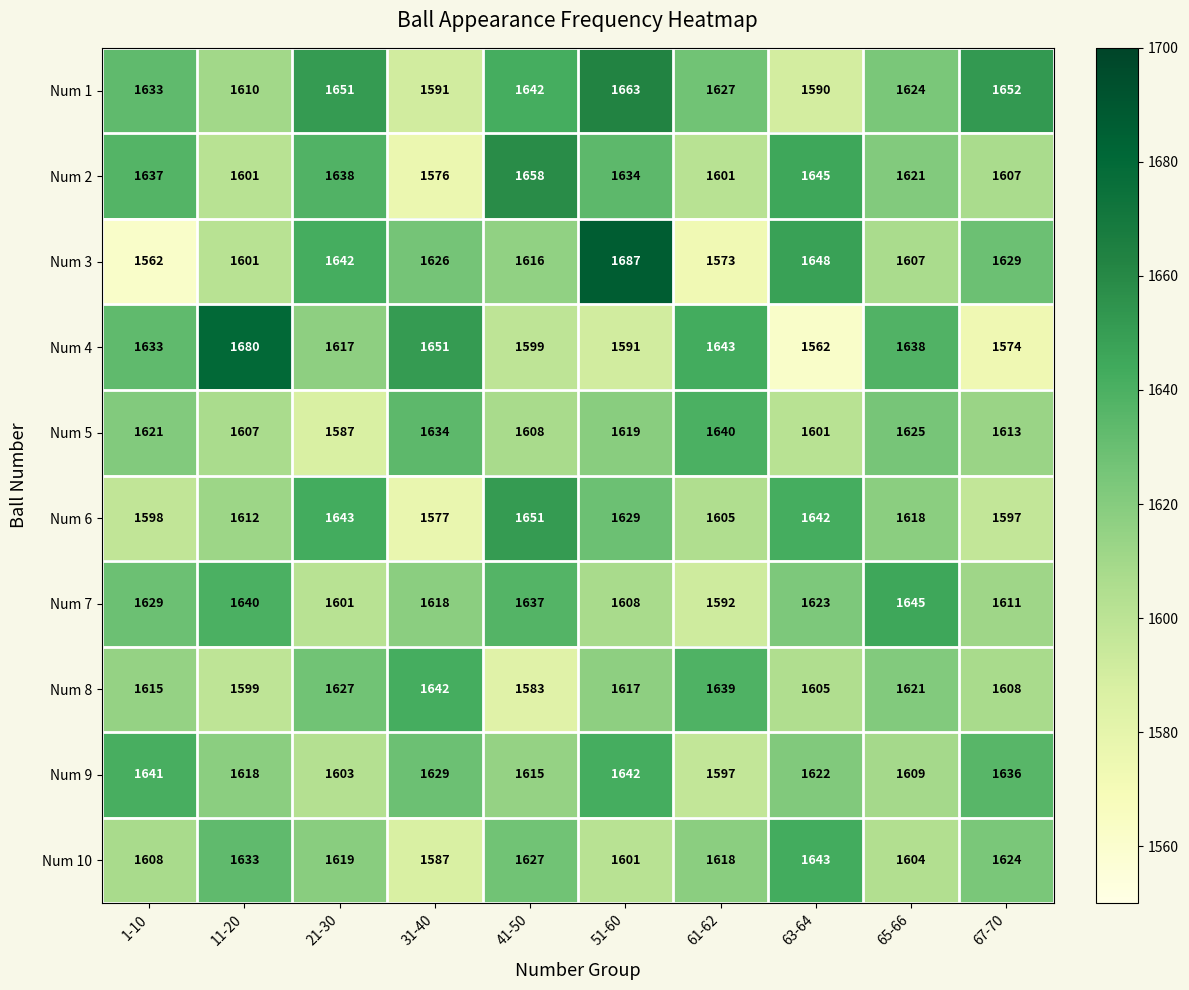

Where is Num 7 nearest to the value 1618?

31-40